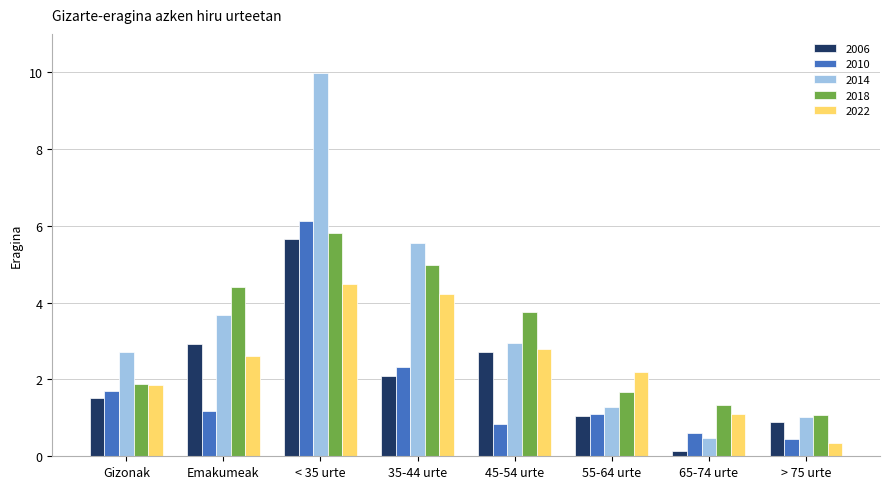

What is the sum of the 2022 values at 65-74 urte and < 35 urte?

5.6